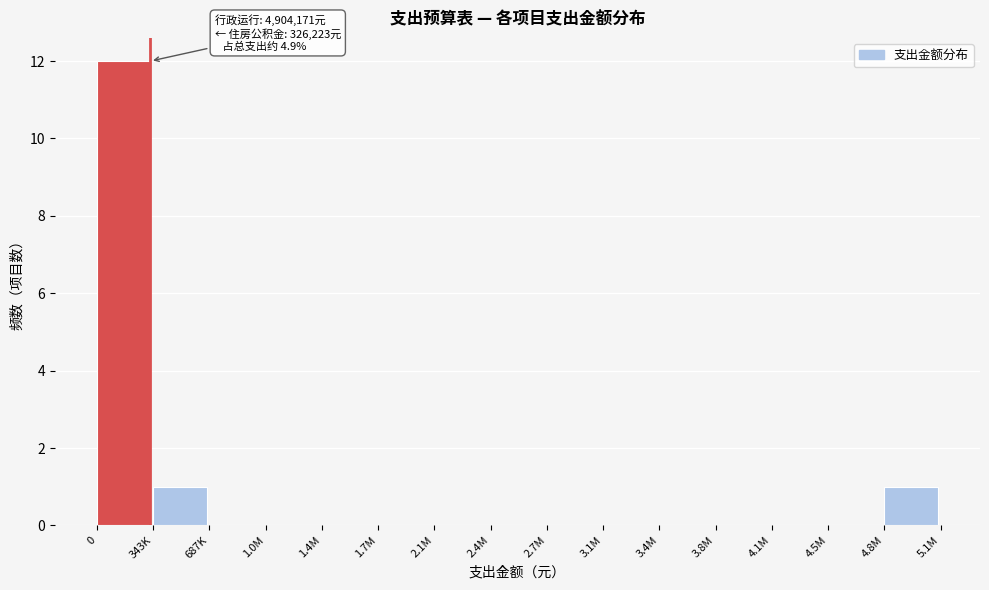

Reading left to right, what are all the values shown in this chart?

0=12	343K=1	687K=0	1.0M=0	1.4M=0	1.7M=0	2.1M=0	2.4M=0	2.7M=0	3.1M=0	3.4M=0	3.8M=0	4.1M=0	4.5M=0	4.8M=1